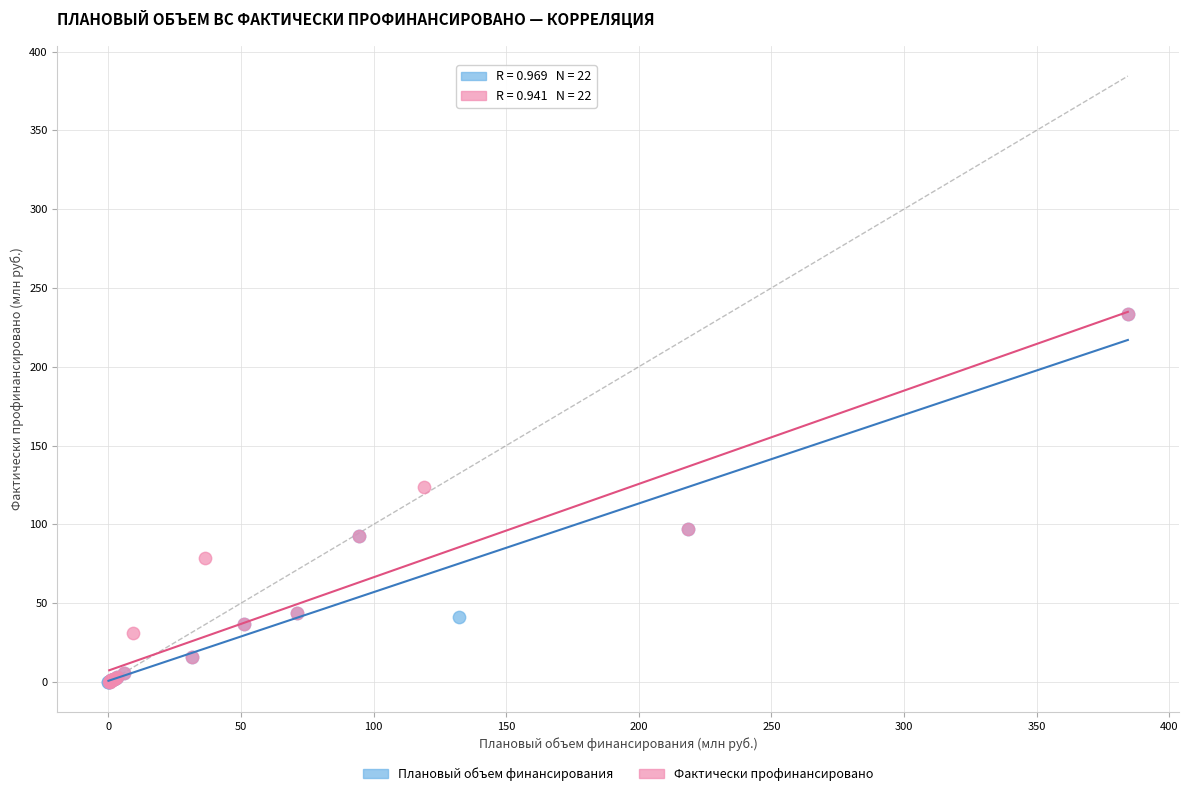

What are all the series names shown in the legend?

Плановый объем финансирования, Фактически профинансировано